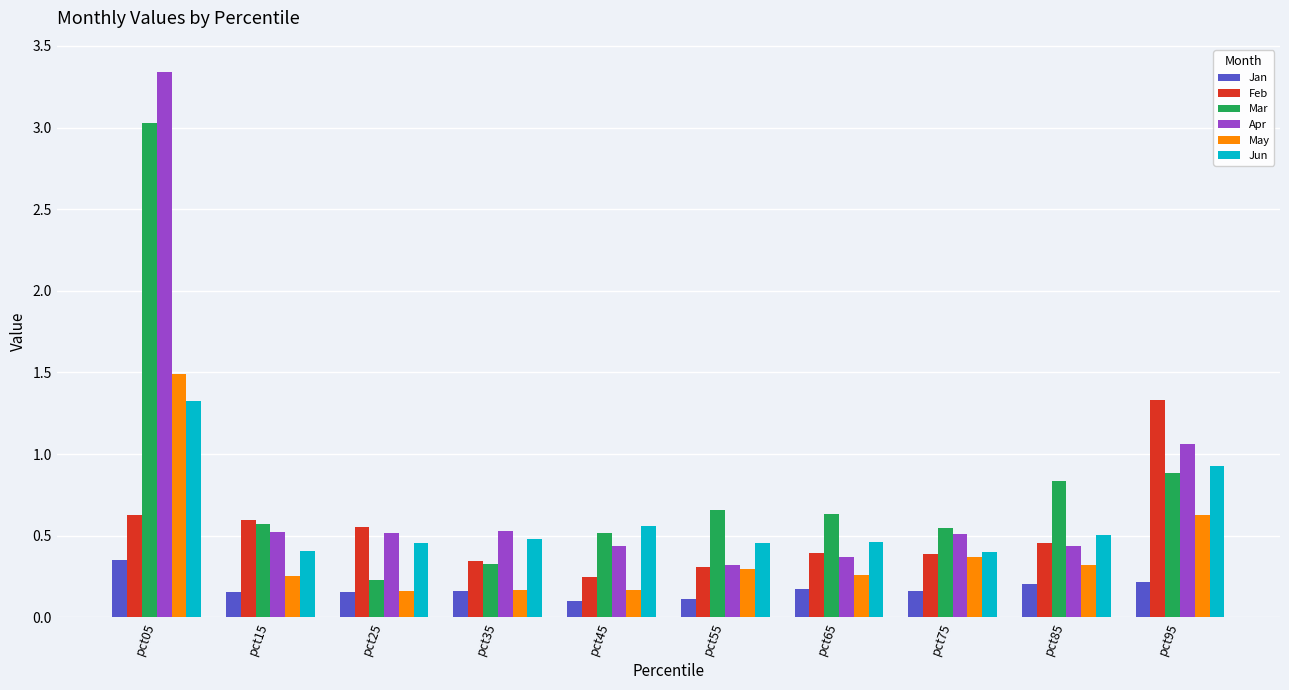

The value of Jan at pct15 is 0.3. True or false?

False